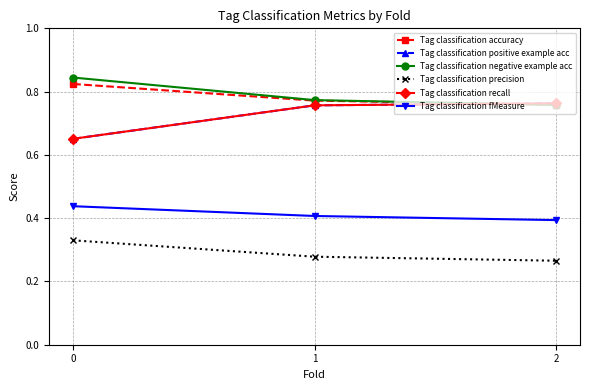

What is the value of the Tag classification negative example acc point at the 2nd from the left?

0.8